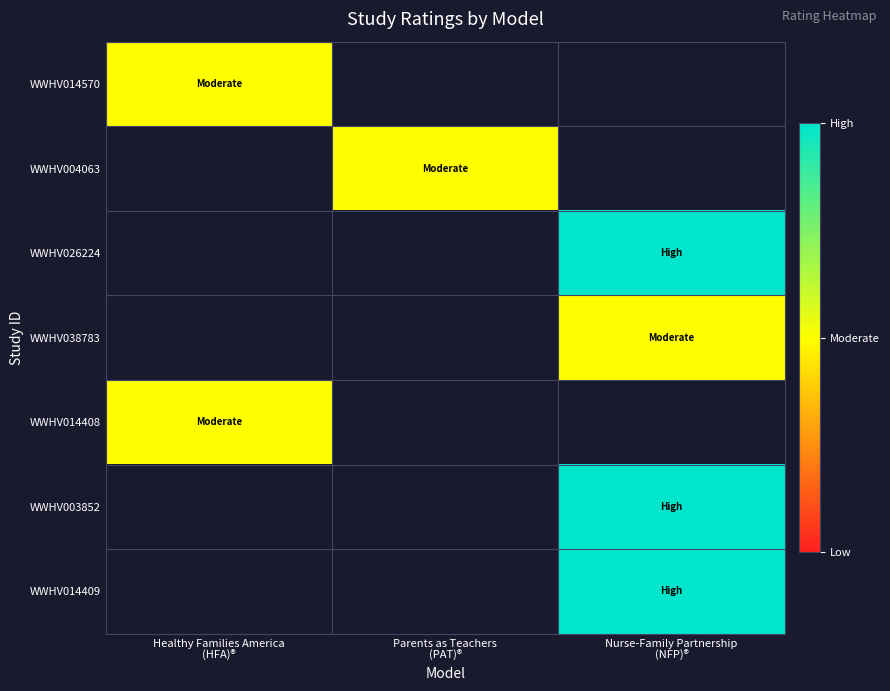

At which category does the chart reach its peak across all series?

Nurse-Family Partnership
(NFP)®